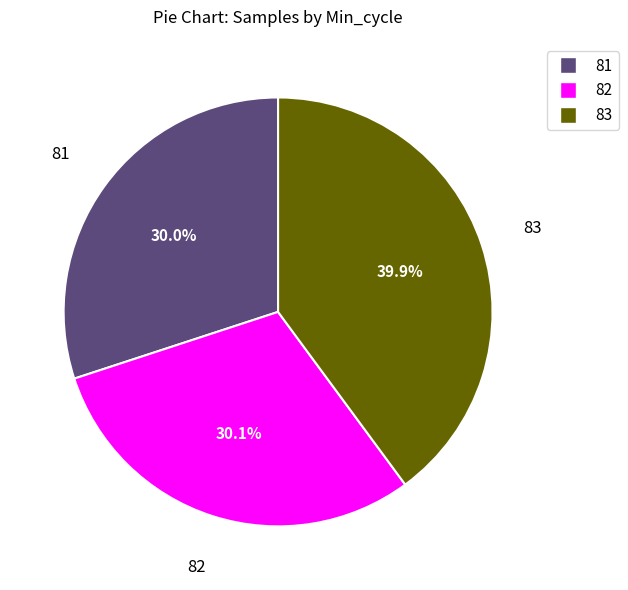

Is there a majority slice in this chart?

No